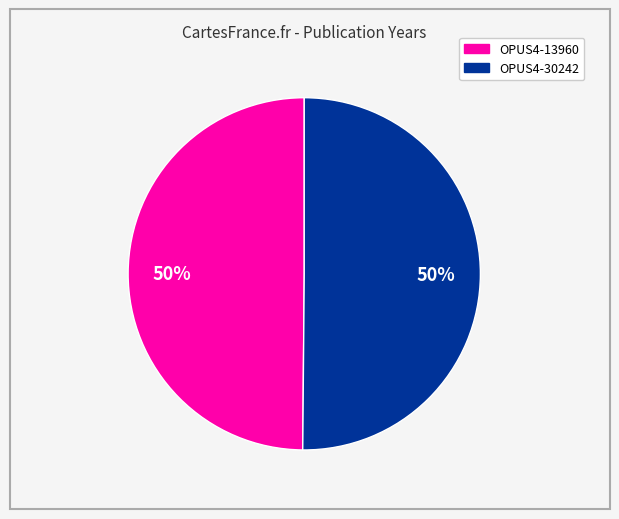

Is it true that OPUS4-13960 is 37% of the pie?

False